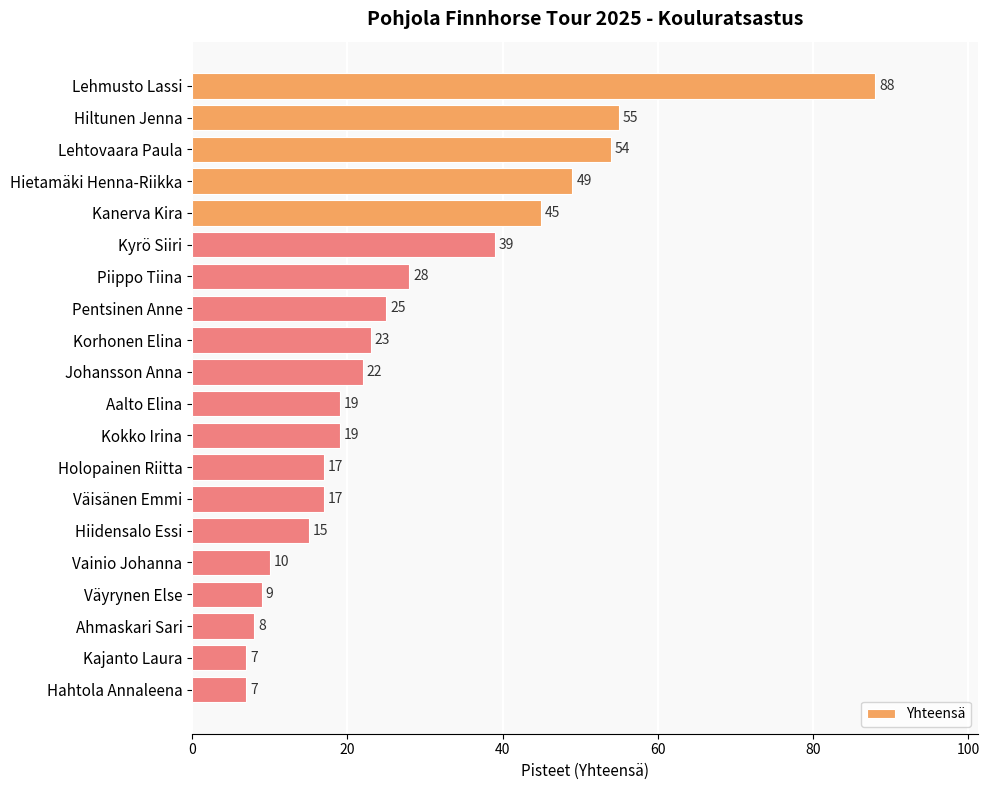

What is the maximum value shown in the chart?

88